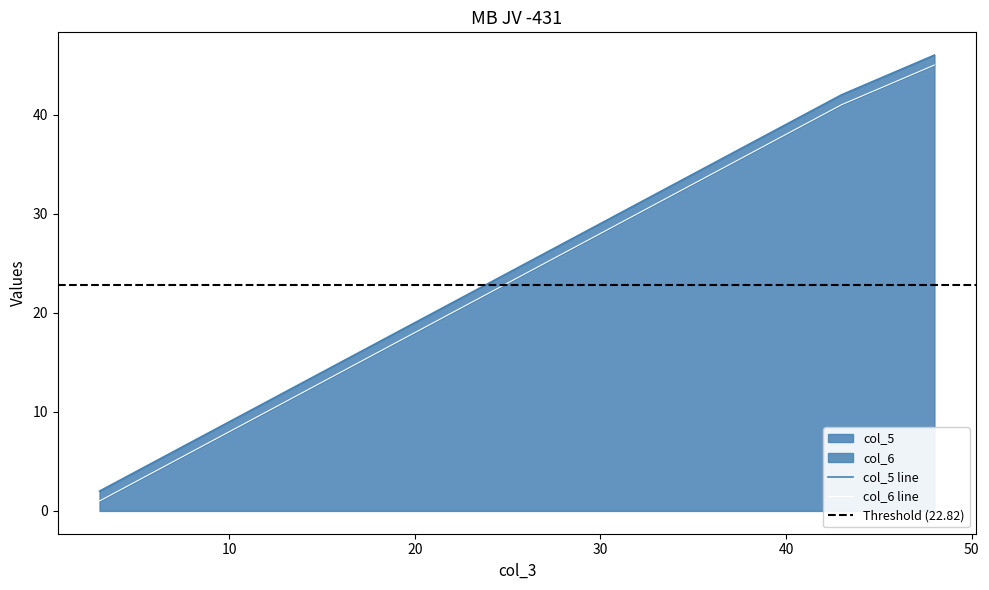

Which series has the widest spread of values?

col_5